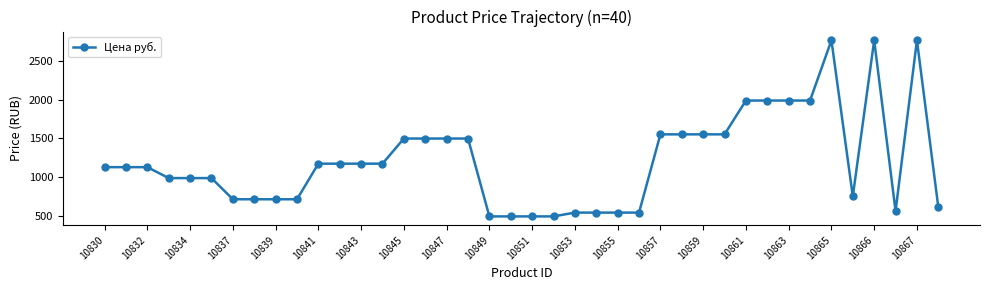

What is the minimum value shown in the chart?

494